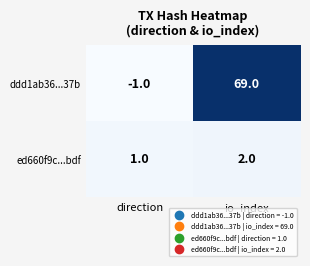

Rank the categories by ed660f9c...bdf value from lowest to highest.

direction, io_index